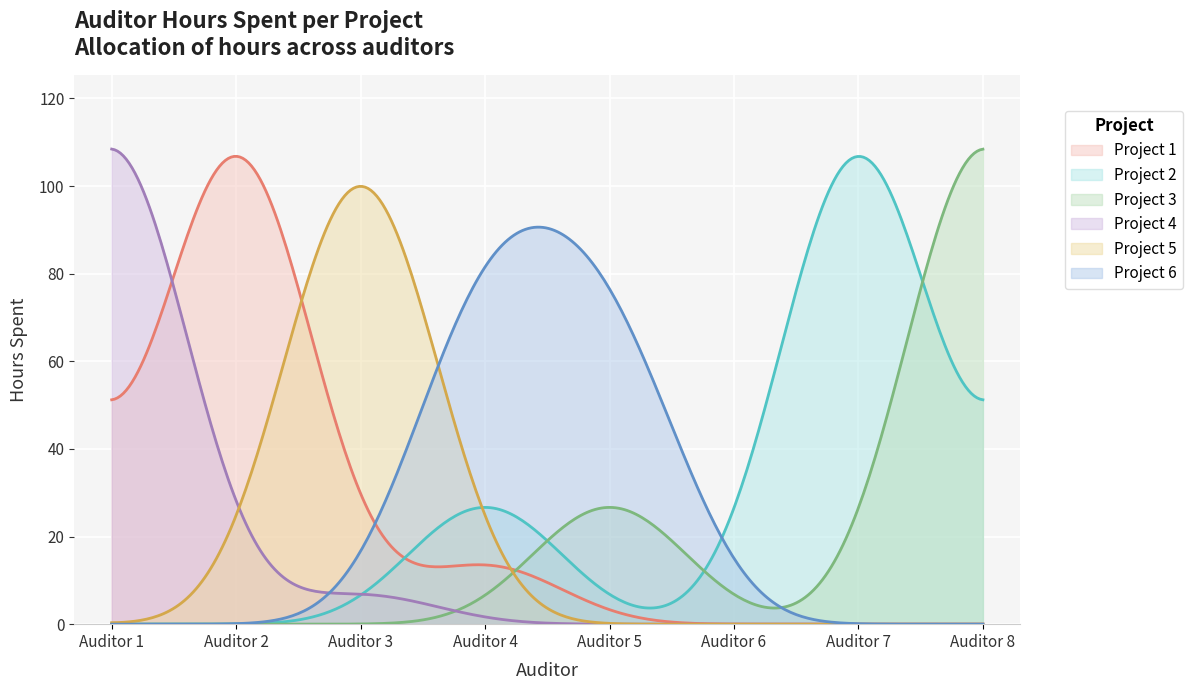

What is the sum of all Project 5 values?

6406.9